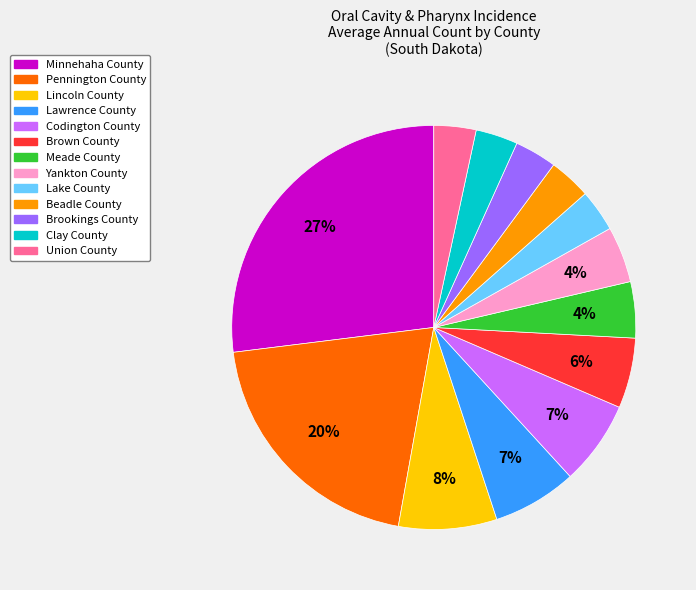

Which category has the biggest portion of the pie?

Minnehaha County